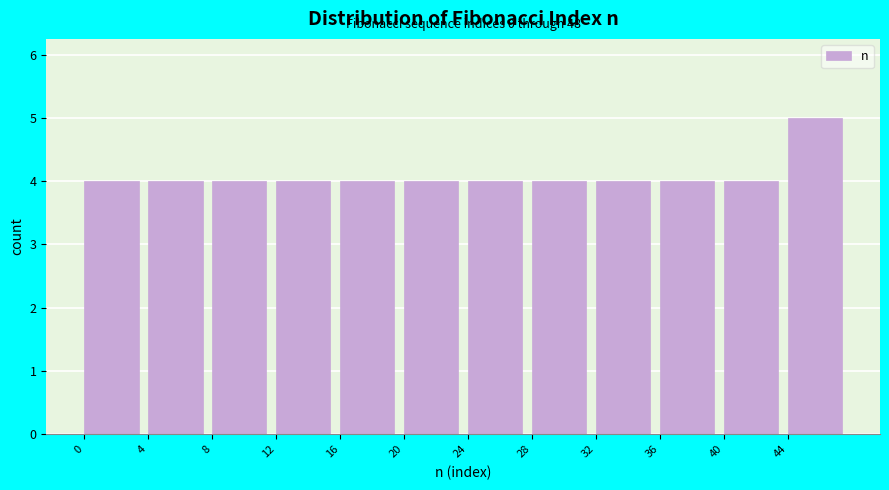

Over which range of the x-axis is the bar tallest?

44 to 48